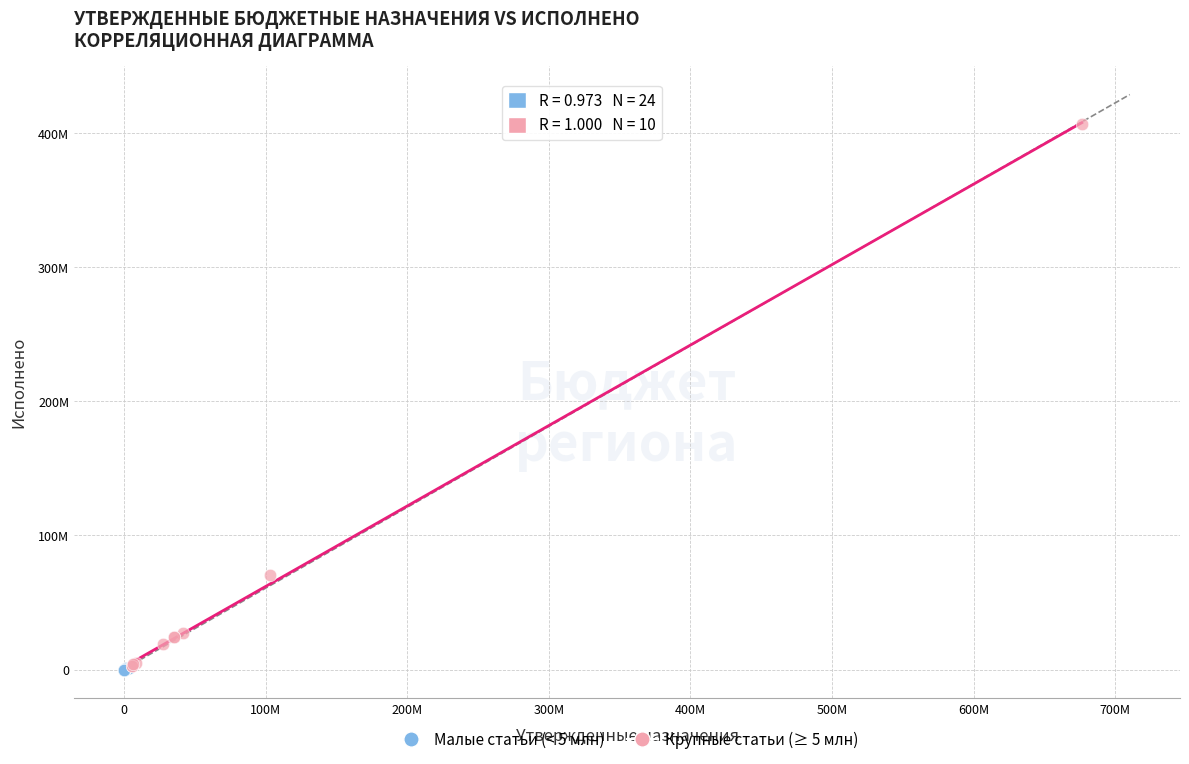

What are all the series names shown in the legend?

Малые статьи (< 5 млн), Крупные статьи (≥ 5 млн)